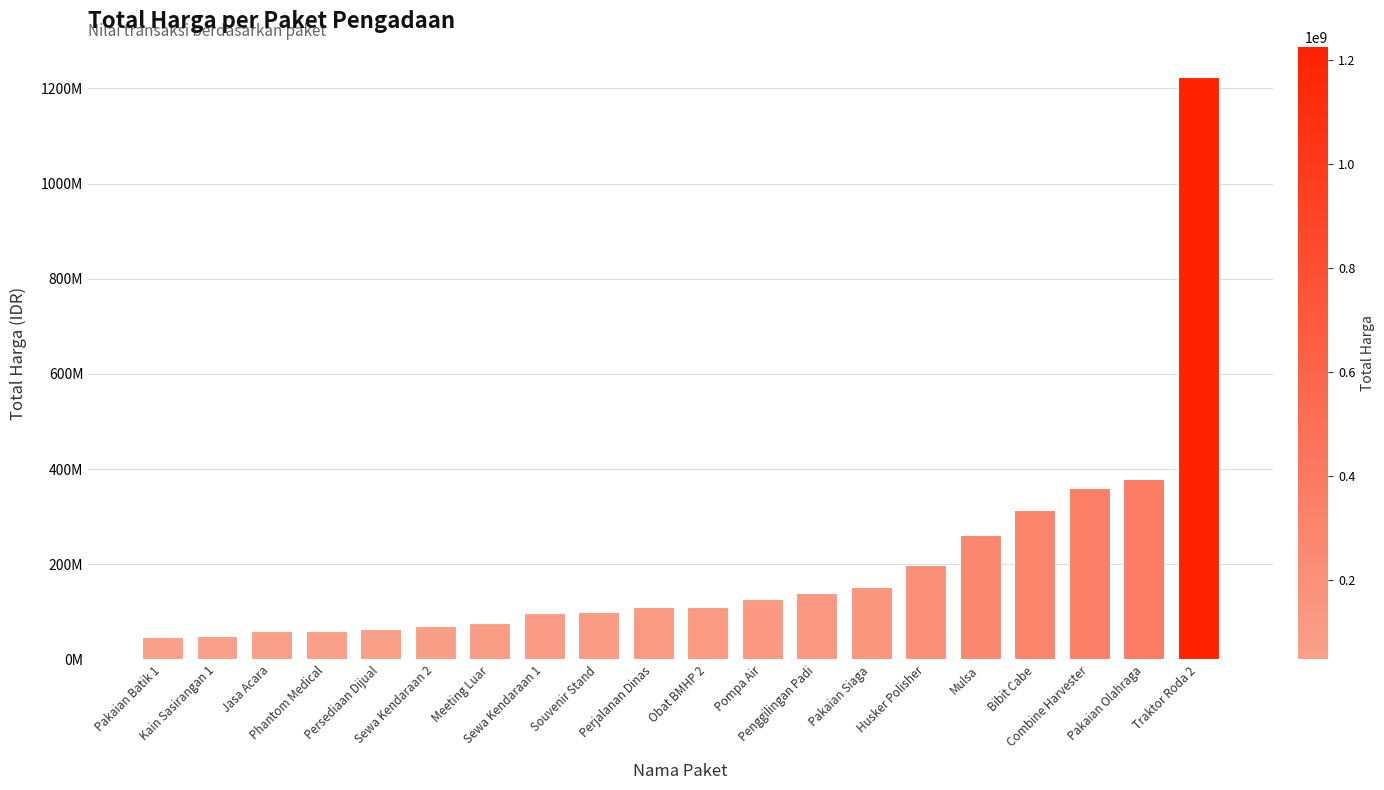

What is the sum of the values at Sewa Kendaraan 1 and Jasa Acara?

157375000